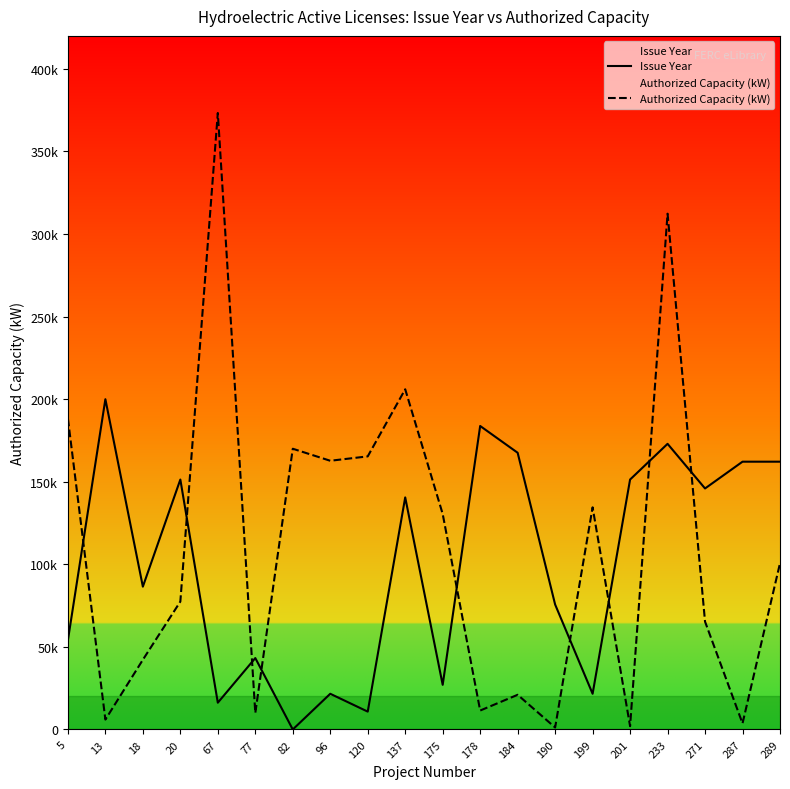

True or false: Issue Year has more than 1 interior local peaks.

True